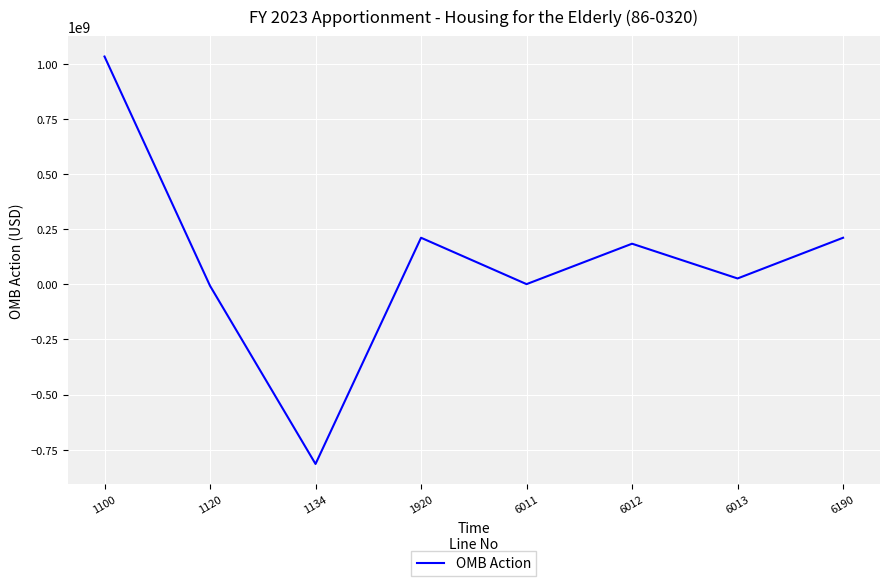

True or false: the data has more than 0 interior local peaks.

True